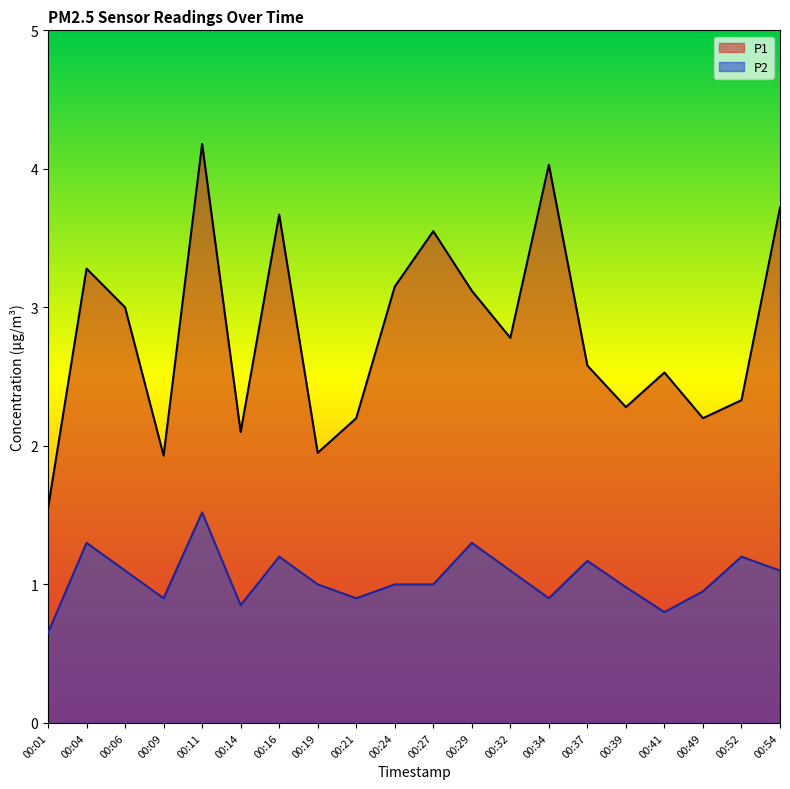

At which label does P2 first exceed 1?

00:04